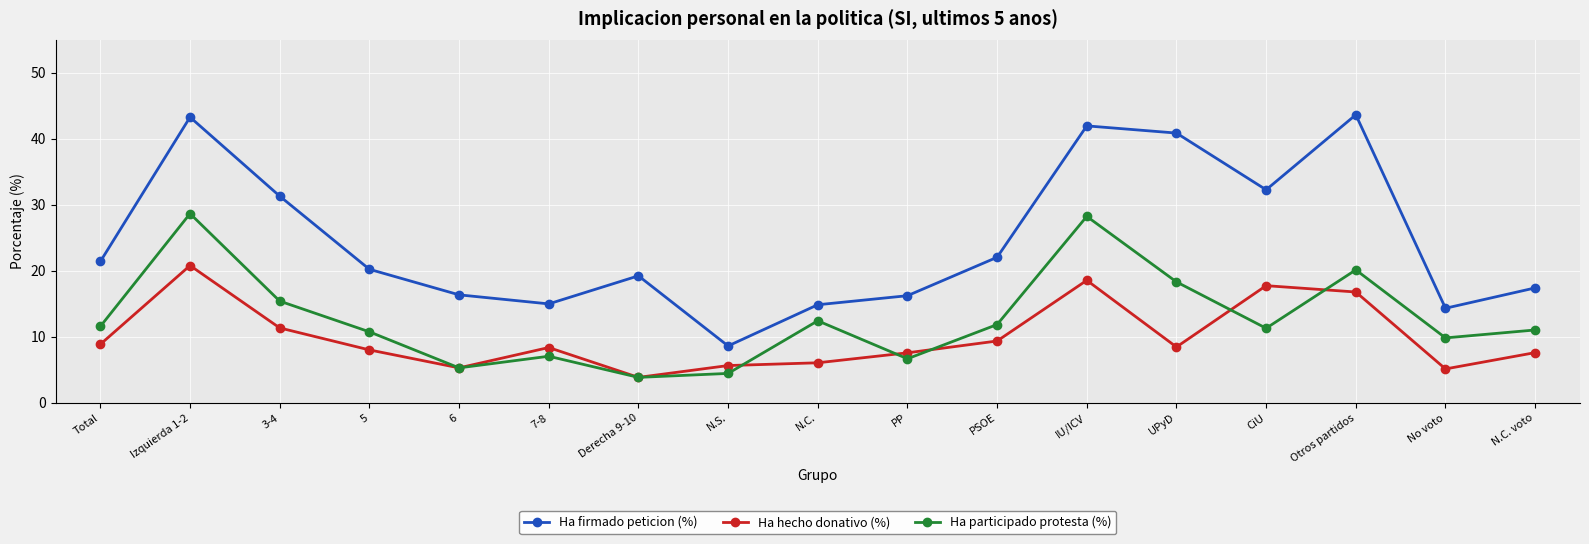

At which label is Ha firmado peticion (%) closest to 26?

PSOE